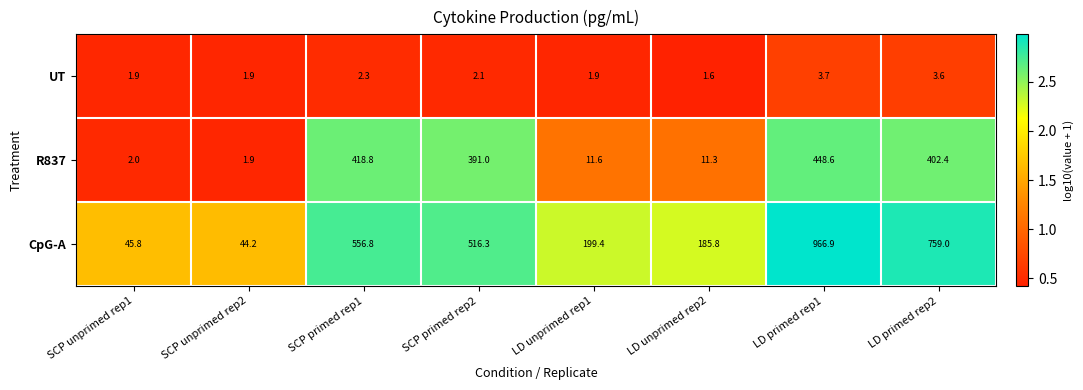

The CpG-A series shows 556.8 at SCP primed rep1. True or false?

True